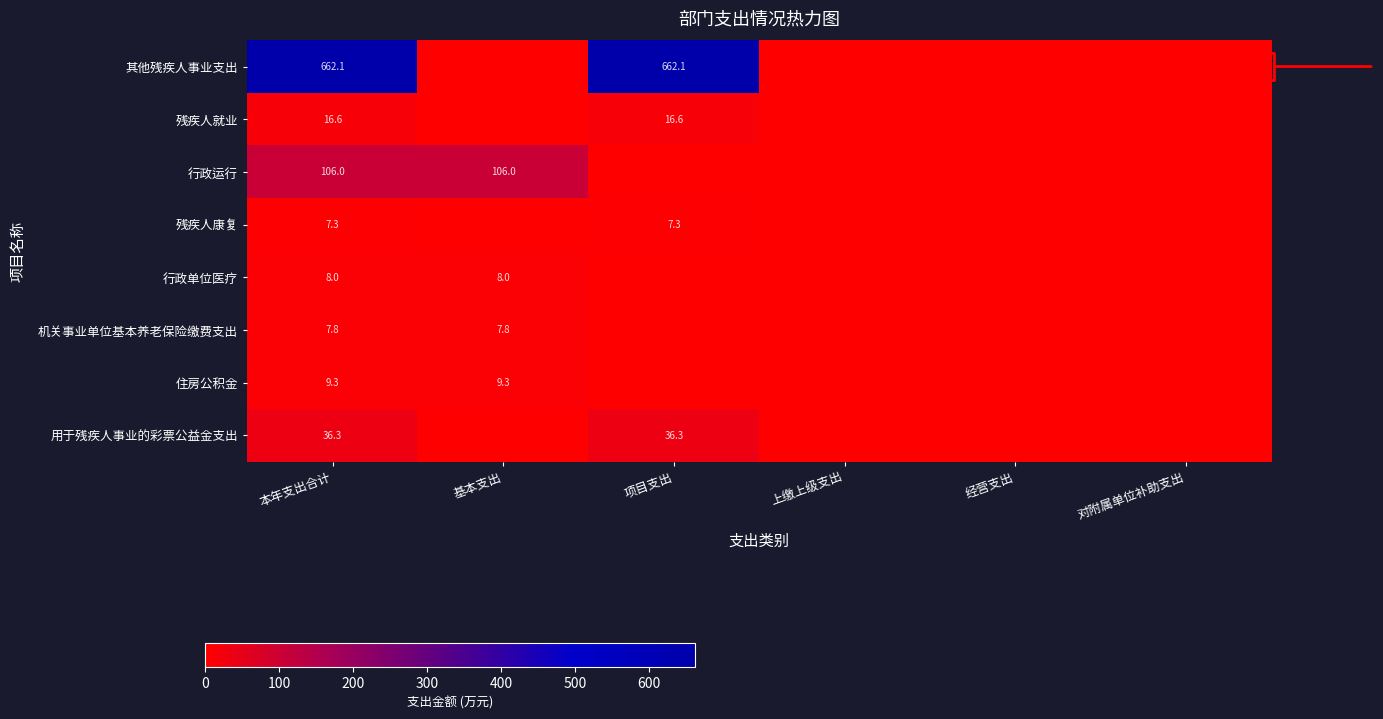

What is the sum of the 机关事业单位基本养老保险缴费支出 values at 本年支出合计 and 基本支出?

15.6